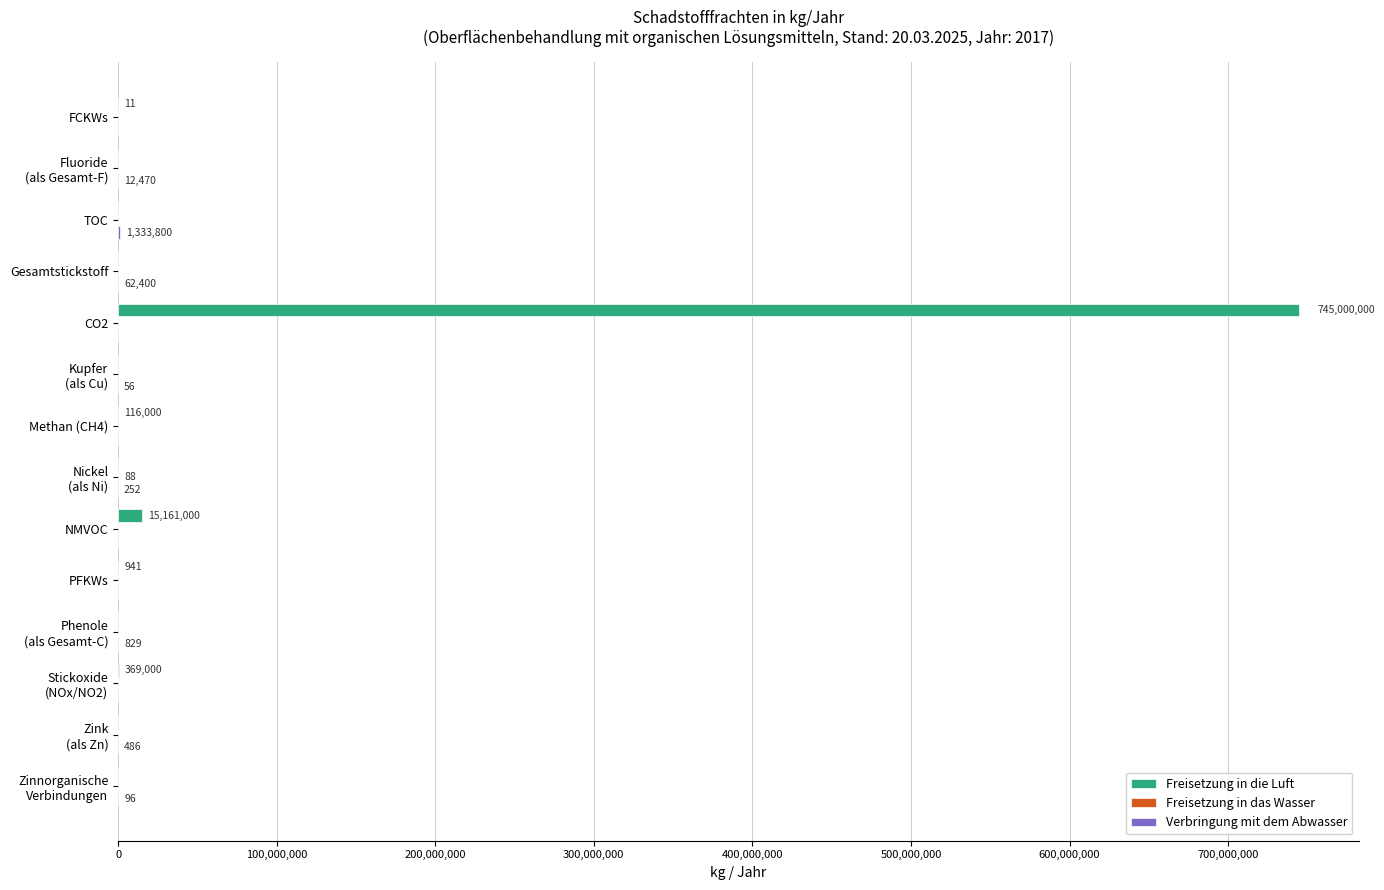

What is the sum of all Freisetzung in die Luft values?

760646952